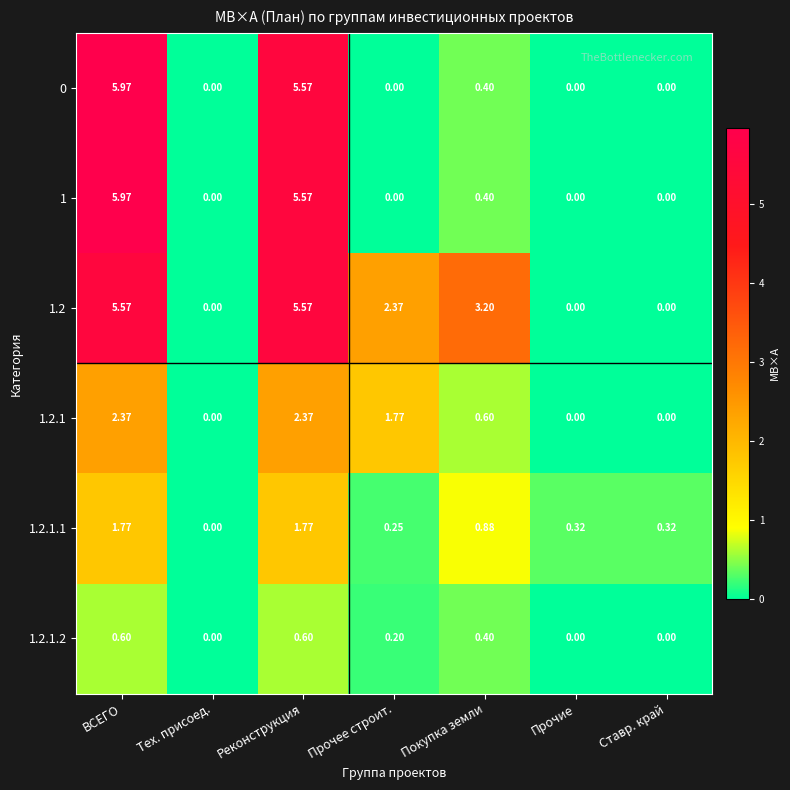

Which category has the highest value across all series?

ВСЕГО